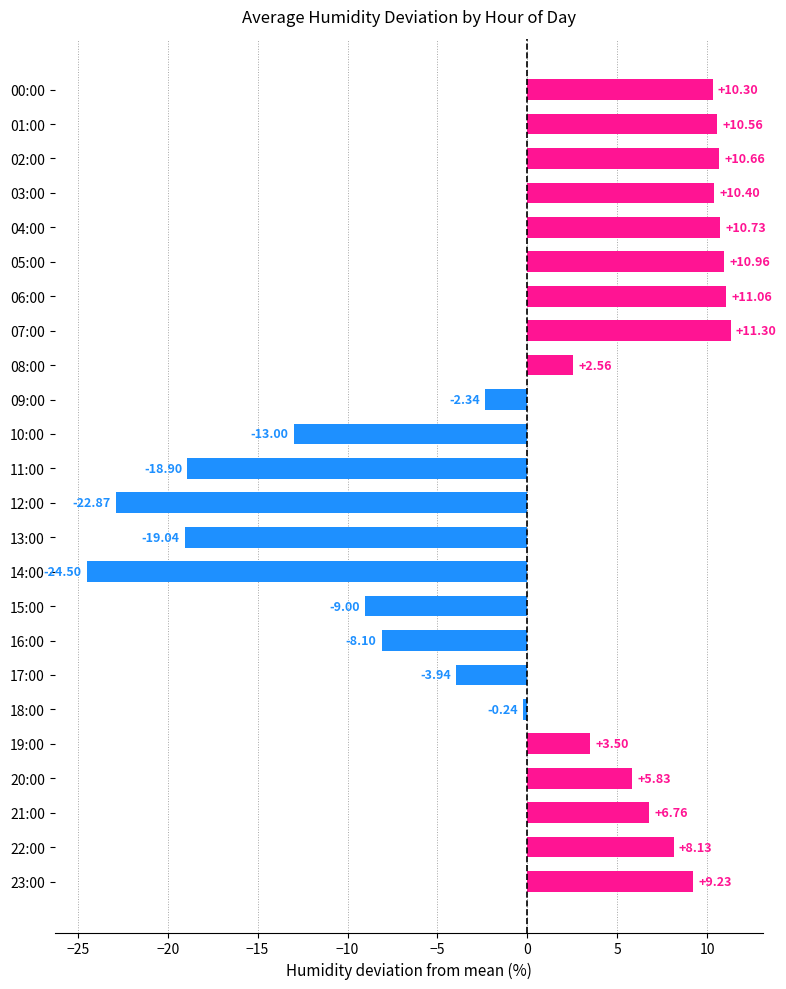

How many values are above zero?

14